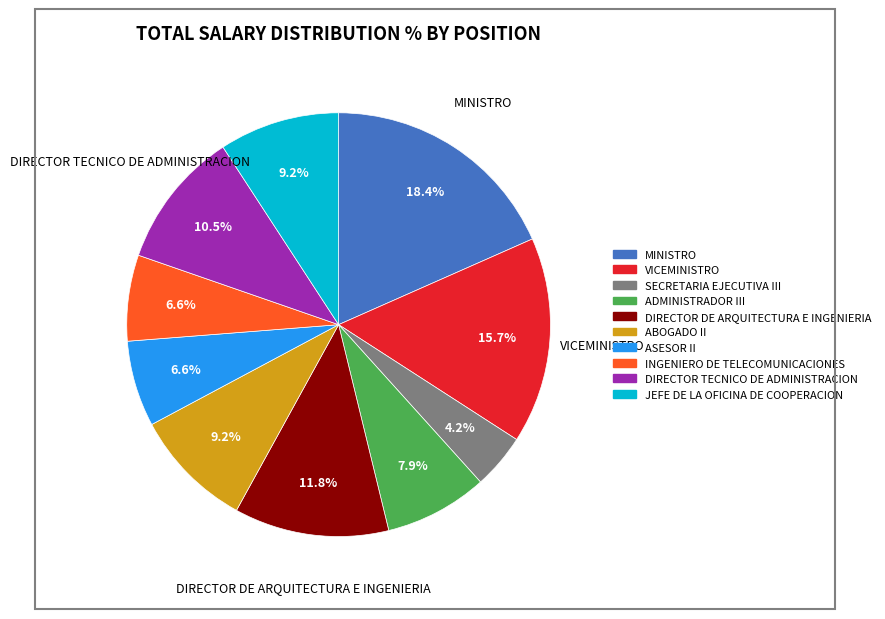

Is the sum of SECRETARIA EJECUTIVA III and INGENIERO DE TELECOMUNICACIONES greater than half?

No